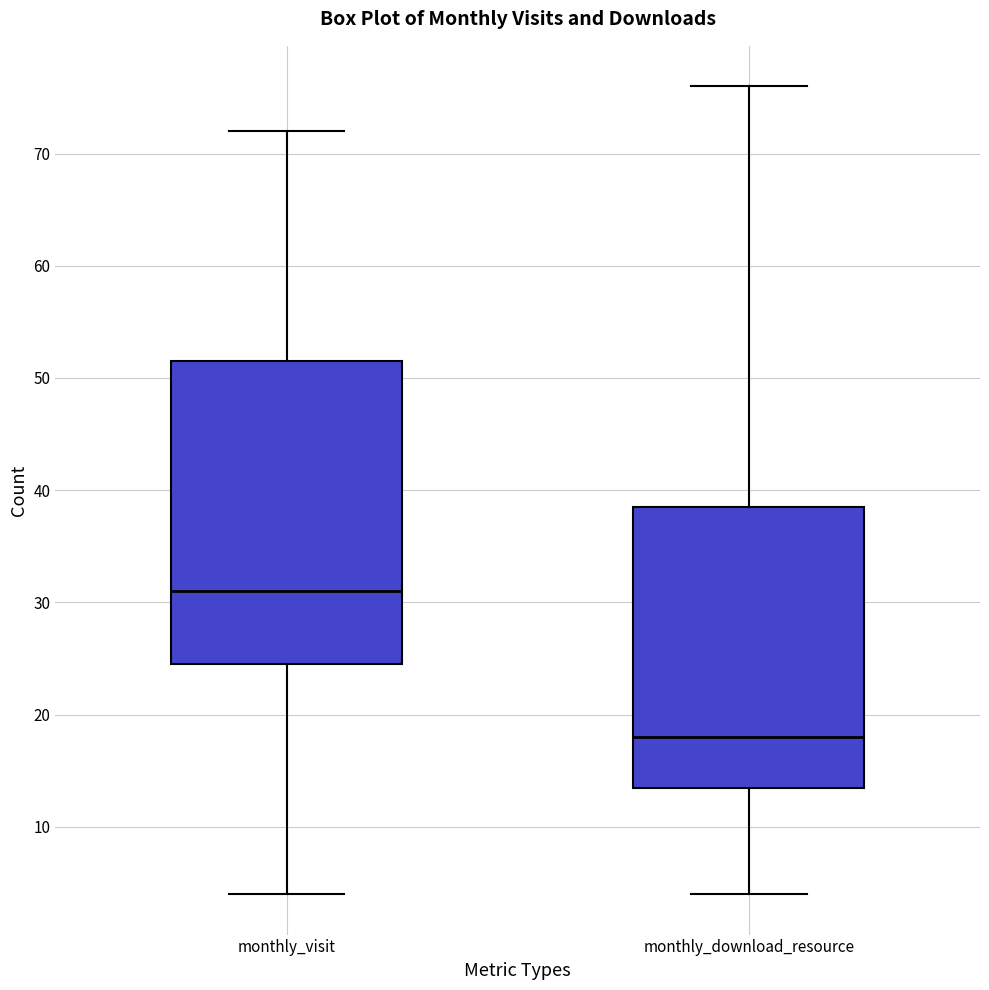

Reading left to right, transcribe this box plot: for each box, give where its median line is, the range the box spans, and where its two whiskers end, as read against the y-axis. The values are not printed on the chart, so give them approximately, as read against the axis.

monthly_visit: median 31, box 25 to 52, whiskers 4 to 72
monthly_download_resource: median 18, box 14 to 39, whiskers 4 to 76